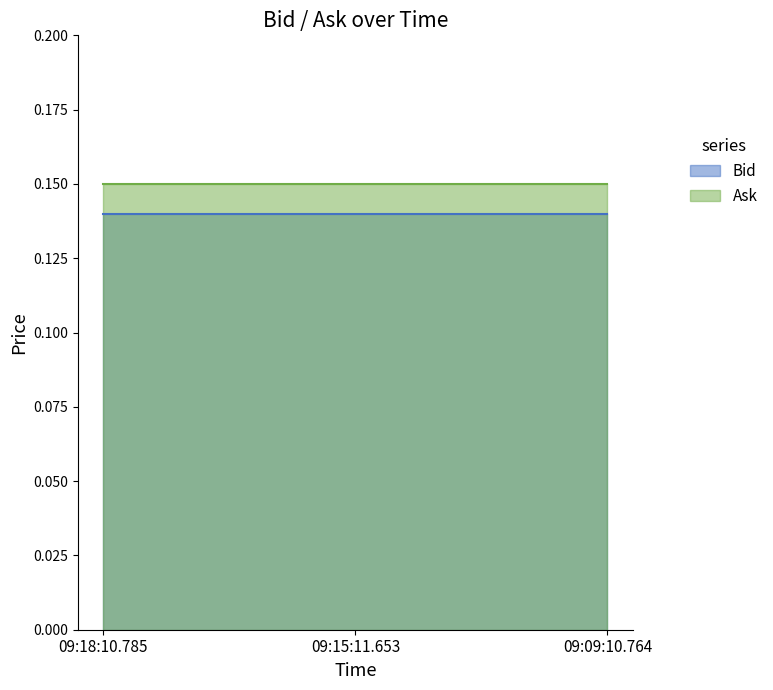

Reading left to right, transcribe all the data shown in this chart.

Bid: 09:18:10.785=0.1	09:15:11.653=0.1	09:09:10.764=0.1
Ask: 09:18:10.785=0.1	09:15:11.653=0.1	09:09:10.764=0.1